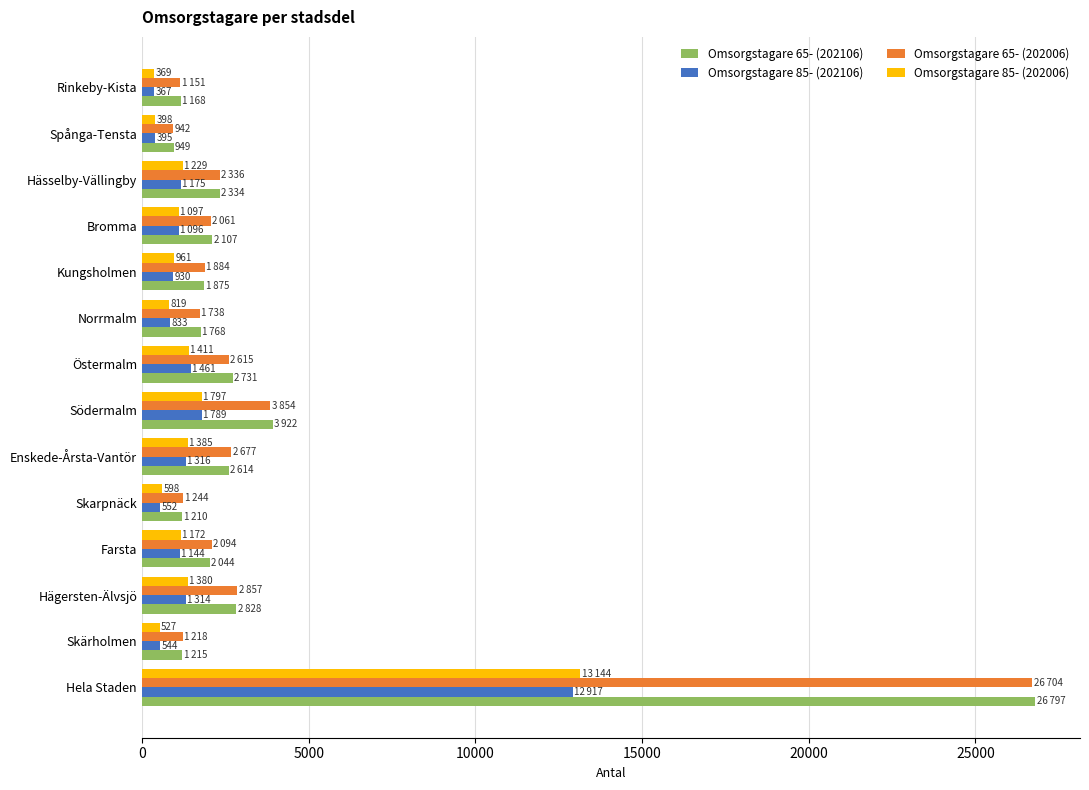

What is the average value of the Omsorgstagare 85- (202106) series?

1845